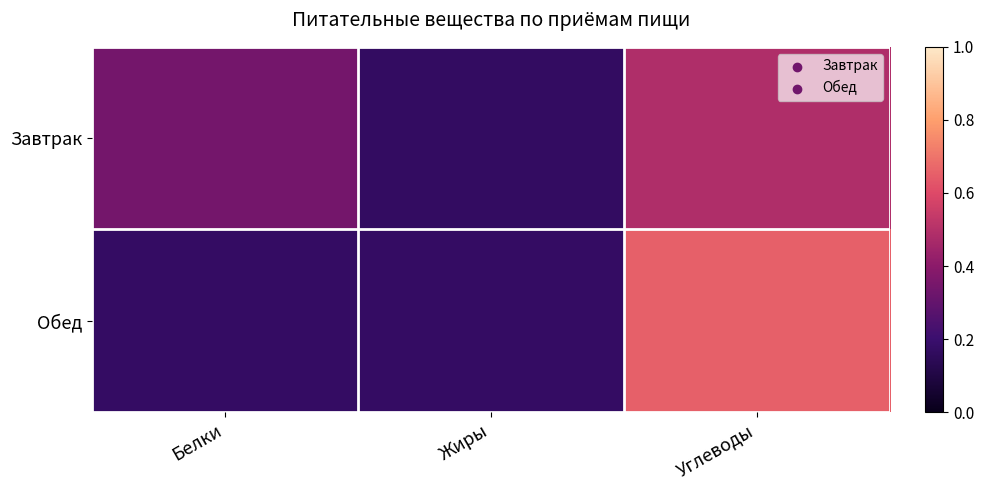

Which series has the widest spread of values?

Обед